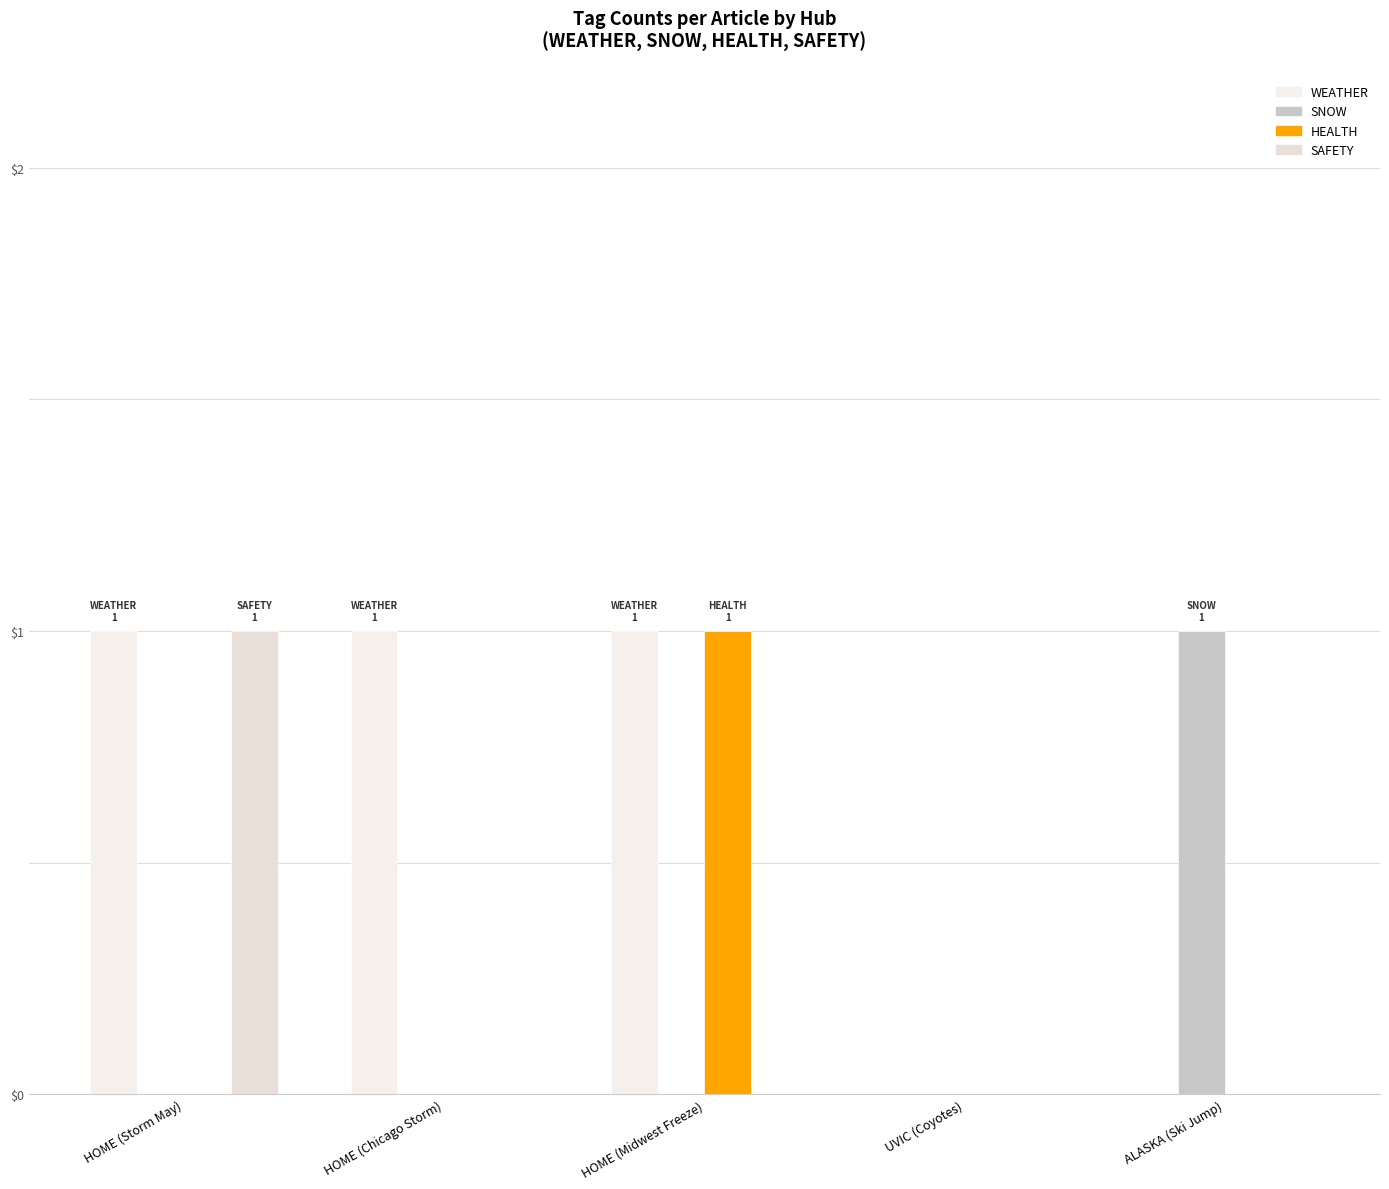

Count the WEATHER values in the range 0 to 1.

5